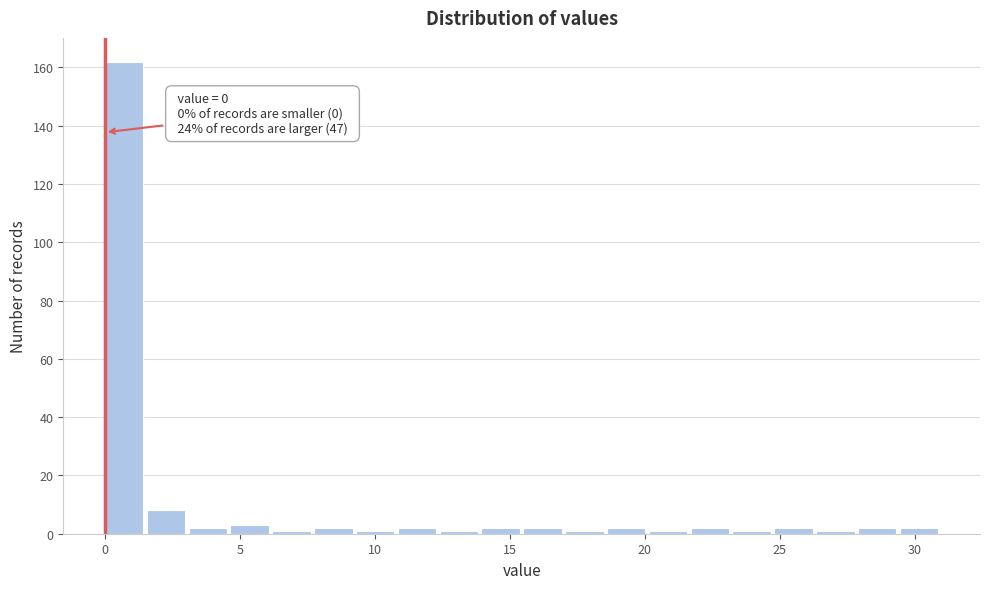

Read against the x-axis, roughly where is the centre of the tallest bar?

0.5